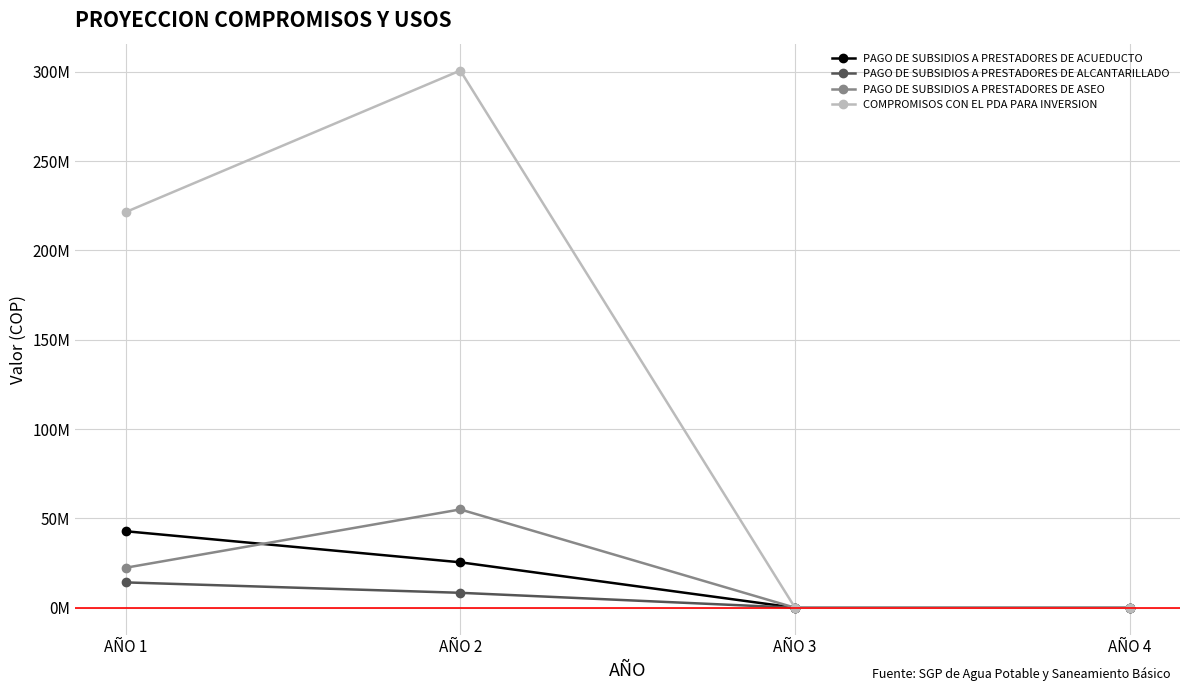

Which series has the widest spread of values?

COMPROMISOS CON EL PDA PARA INVERSION